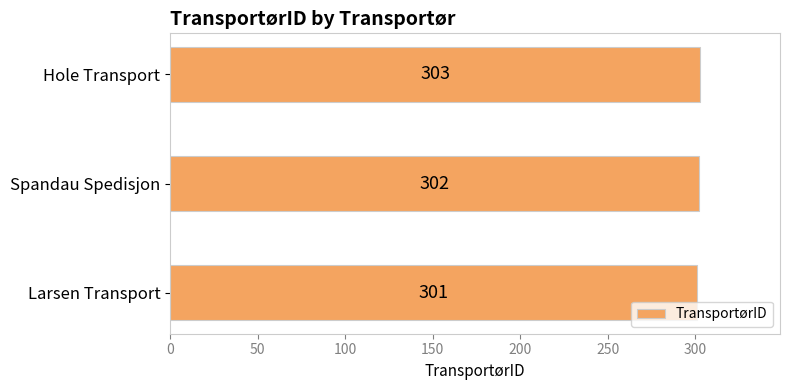

Read the value at Spandau Spedisjon.

302